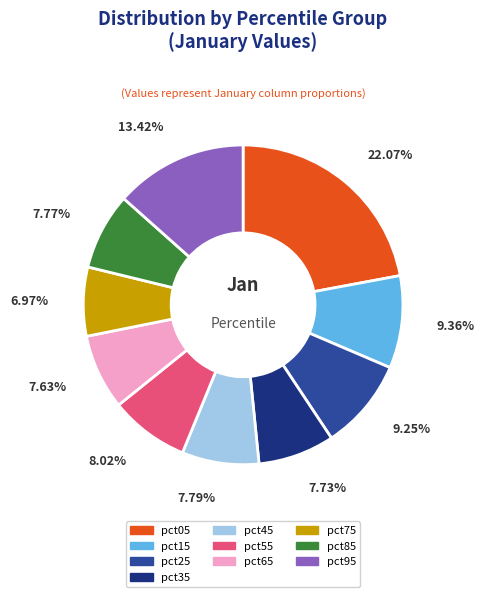

The pct75 slice represents 7% of the pie. True or false?

True